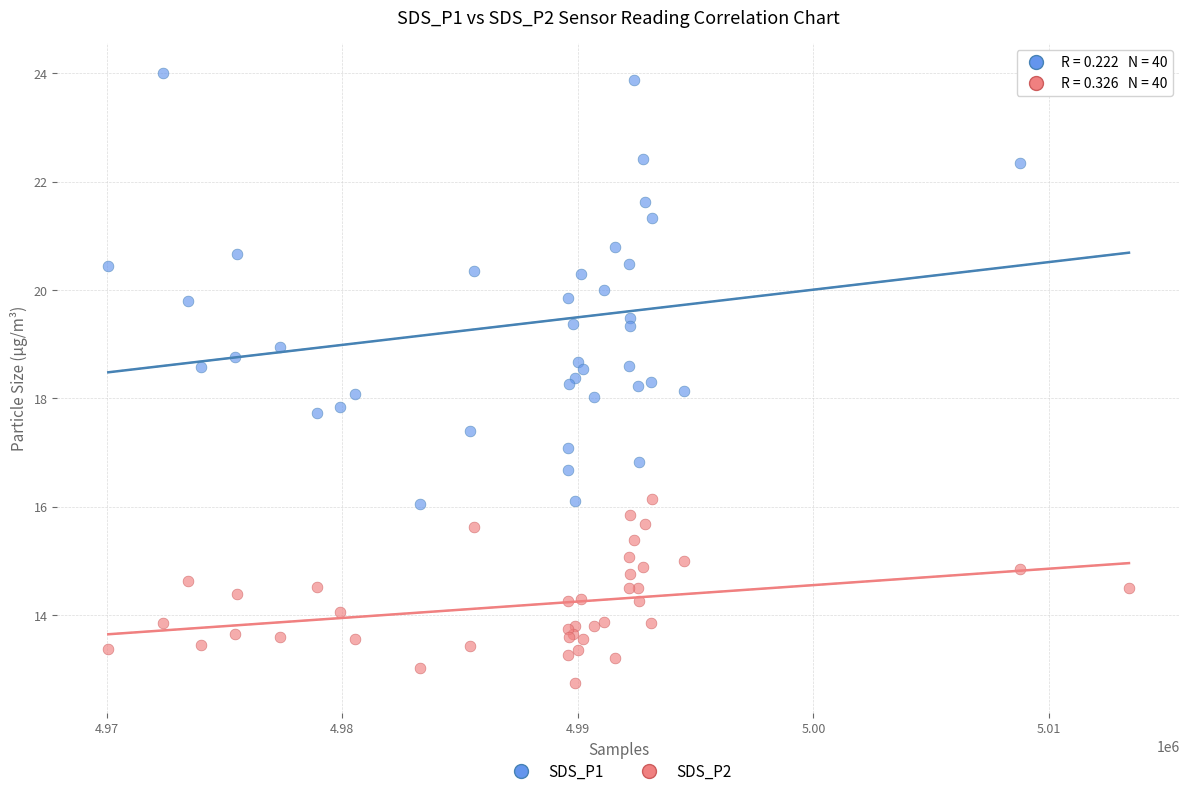

Which series contains the lowest Y value?

SDS_P2